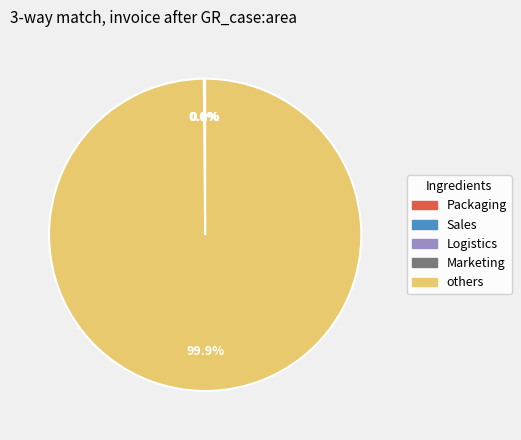

Is there a majority slice in this chart?

Yes